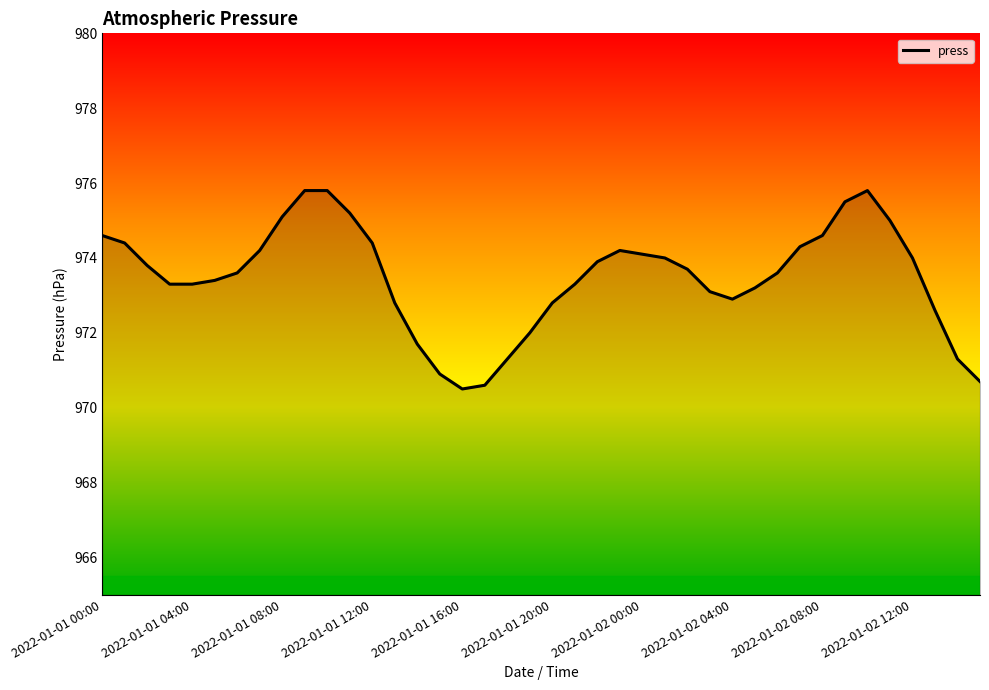

True or false: there are more than 0 points higher than both neighbors.

True